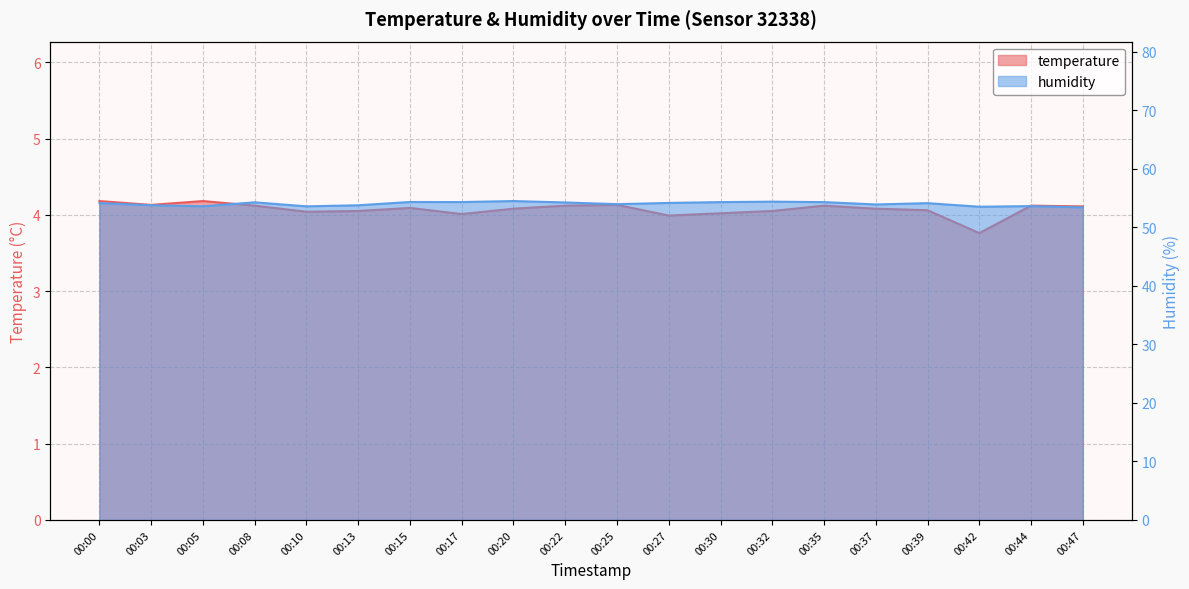

The value of temperature at 00:15 is 4.1. True or false?

True